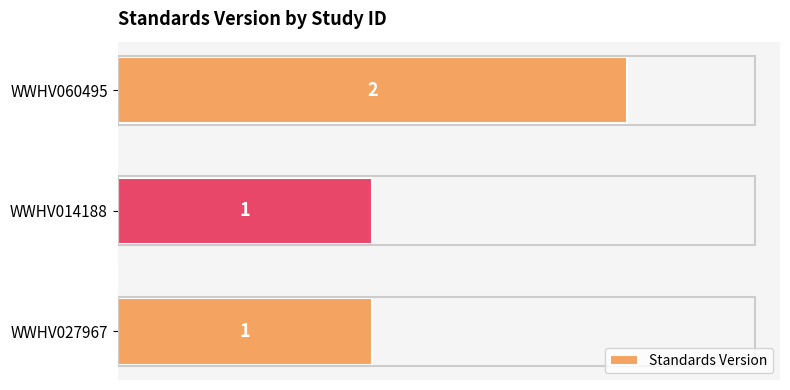

How many bars are there in total?

3